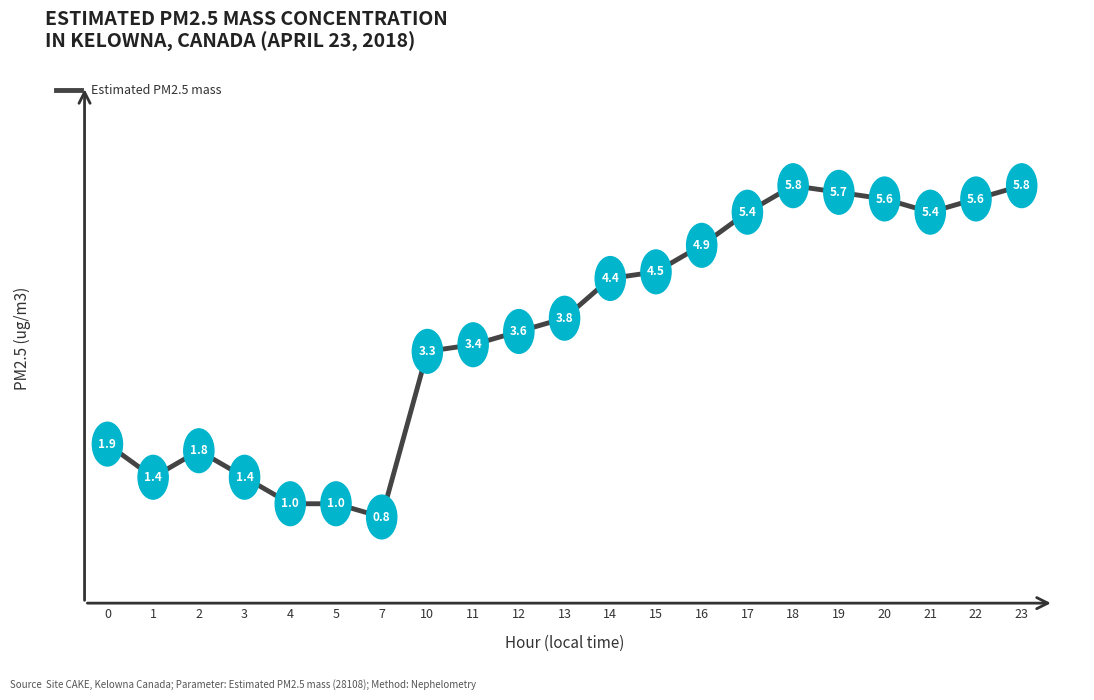

What is the minimum value shown in the chart?

0.8